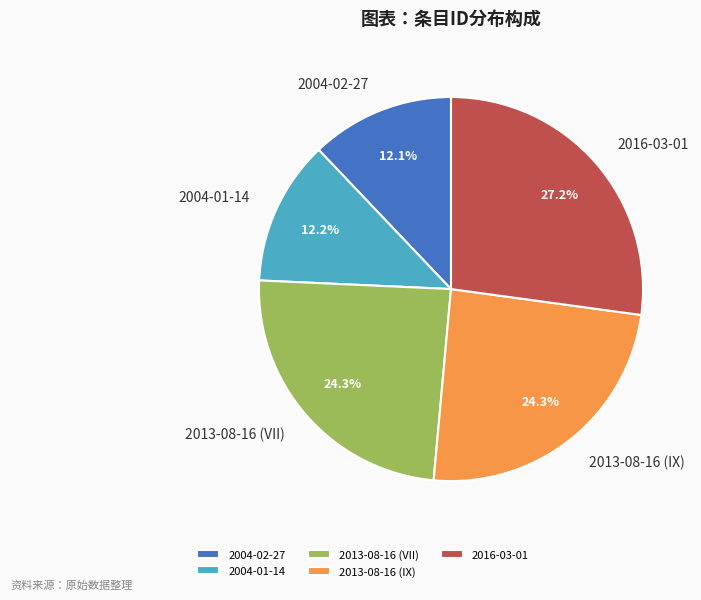

Combined, do 2013-08-16 (IX) and 2013-08-16 (VII) account for over 50%?

No